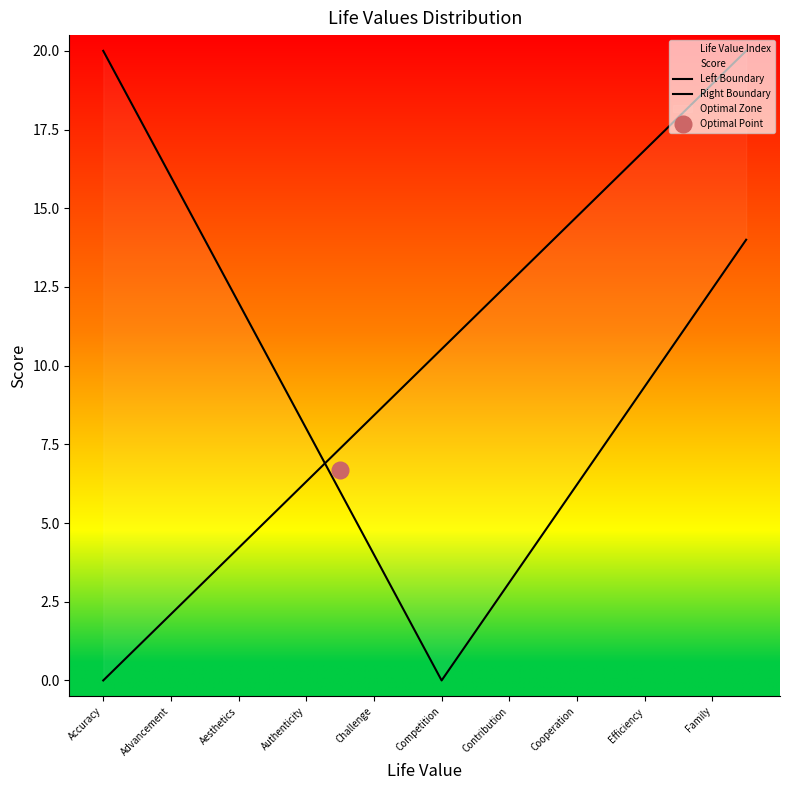

What is the difference between the maximum and minimum values in the Right Boundary series?

20.0